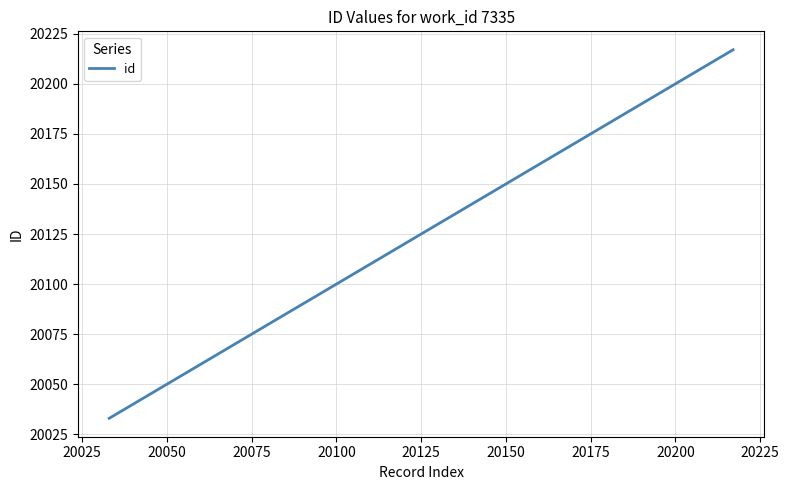

Reading left to right, extract all data points from this chart.

20033	20036	20216	20217